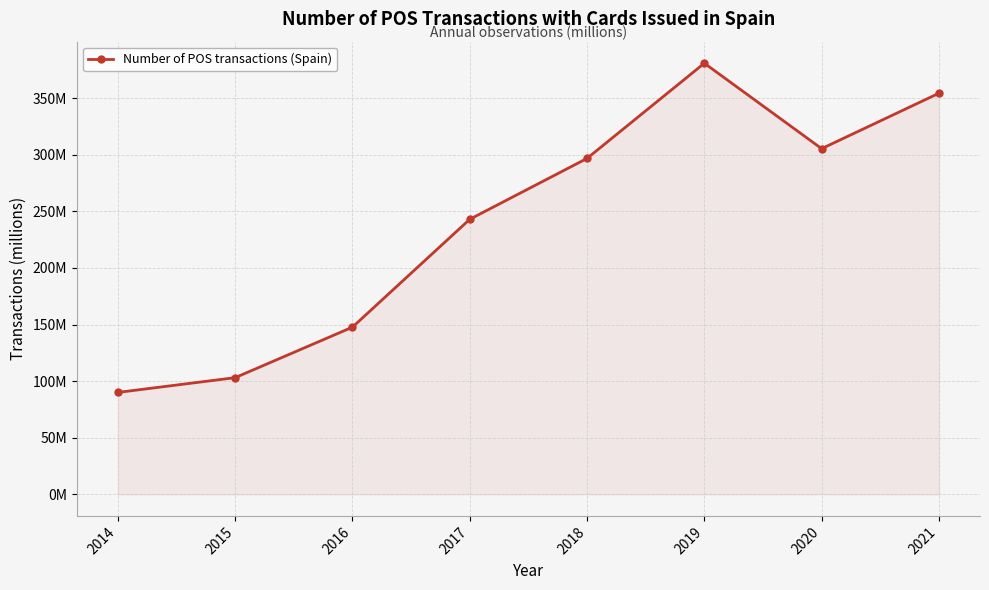

Reading left to right, extract all data points from this chart.

90.0	103.1	147.7	243.0	296.8	380.9	305.4	354.4